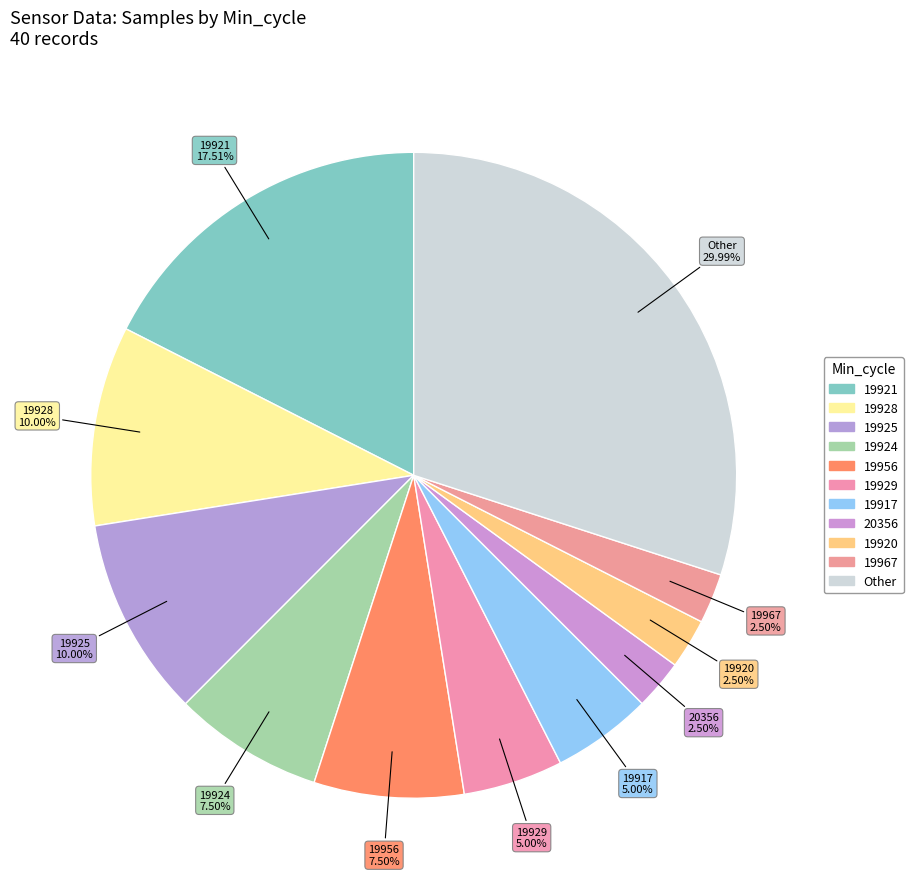

Combined, do Other and 19925 account for over 50%?

No